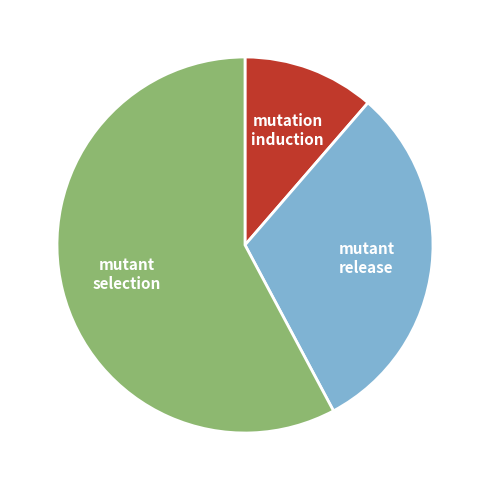

What is the ratio of the value at mutant release to the value at mutation induction?

2.7